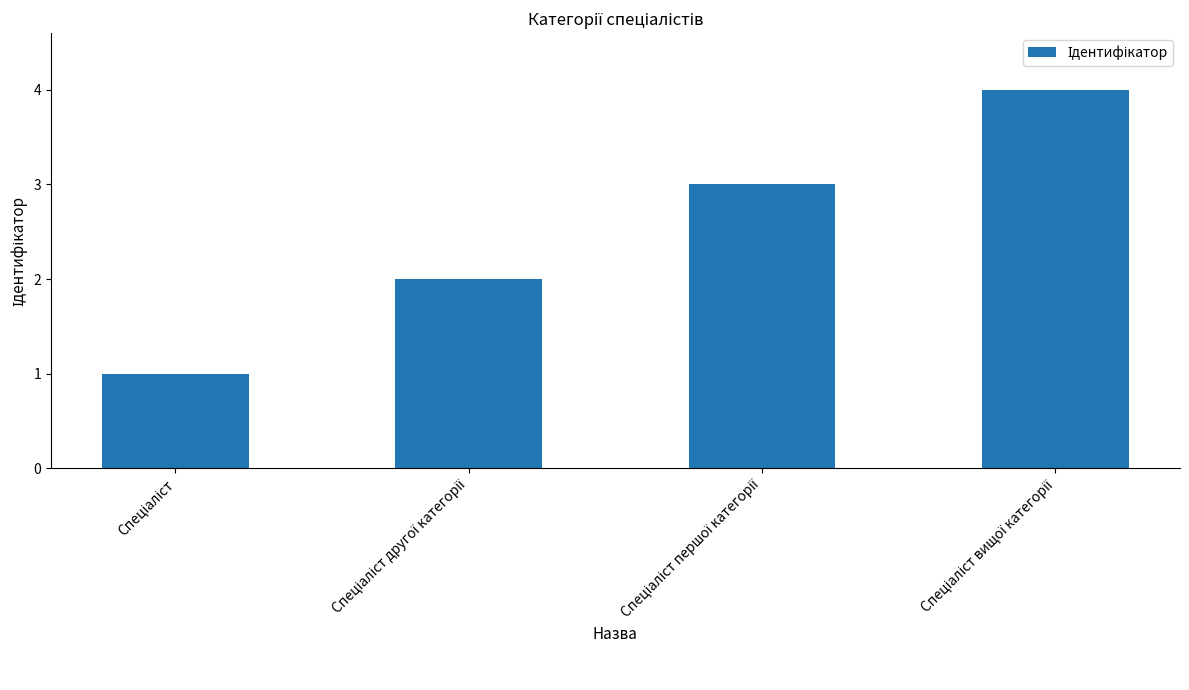

What is the maximum value shown in the chart?

4